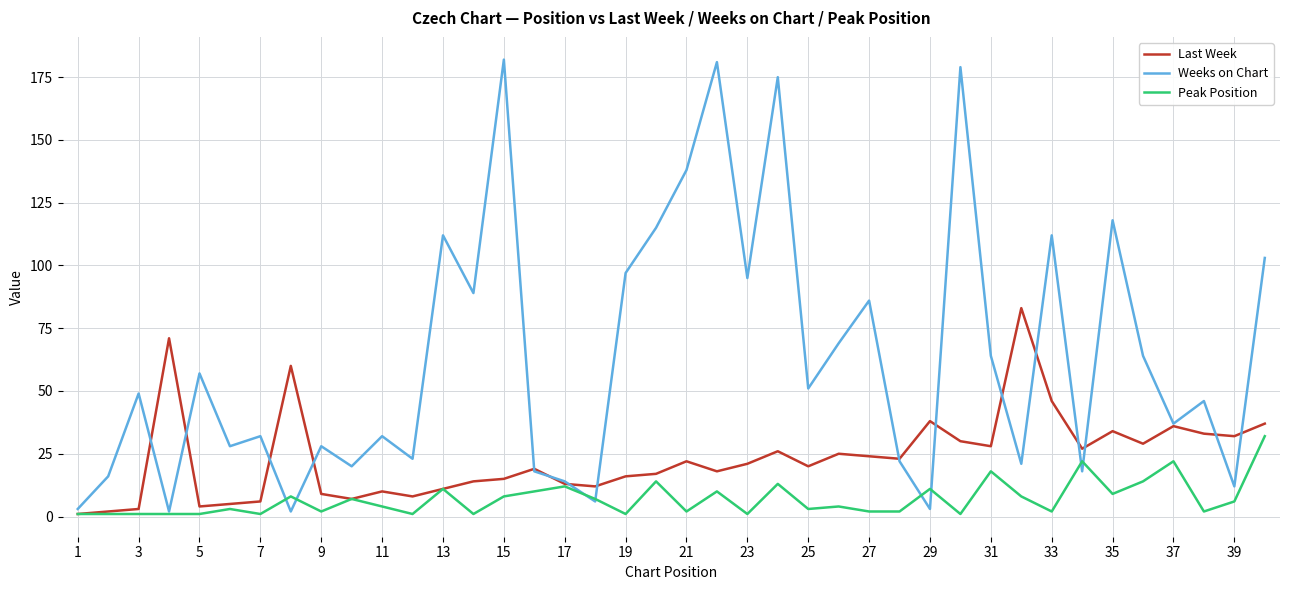

How many values in the Last Week series are below 21?

20